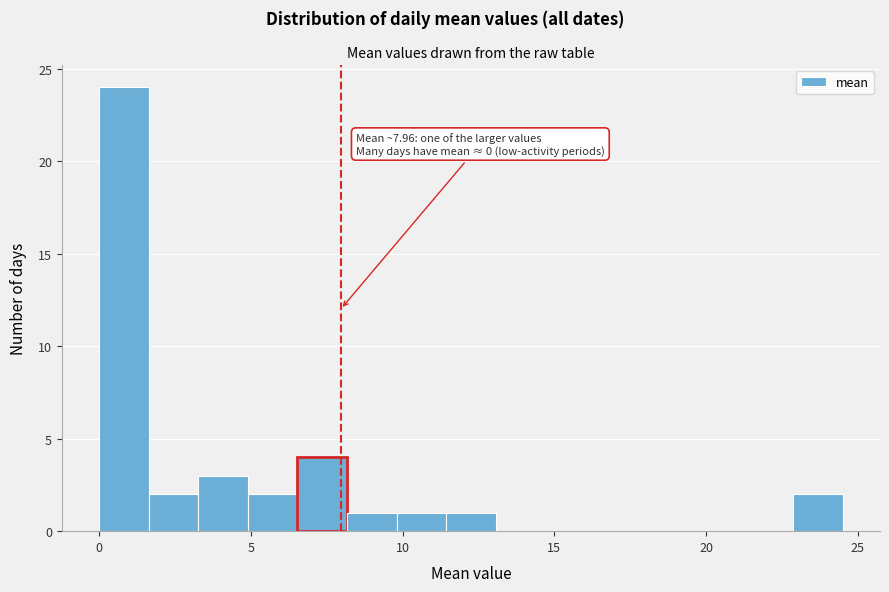

Read against the x-axis, roughly where is the centre of the tallest bar?

1.0